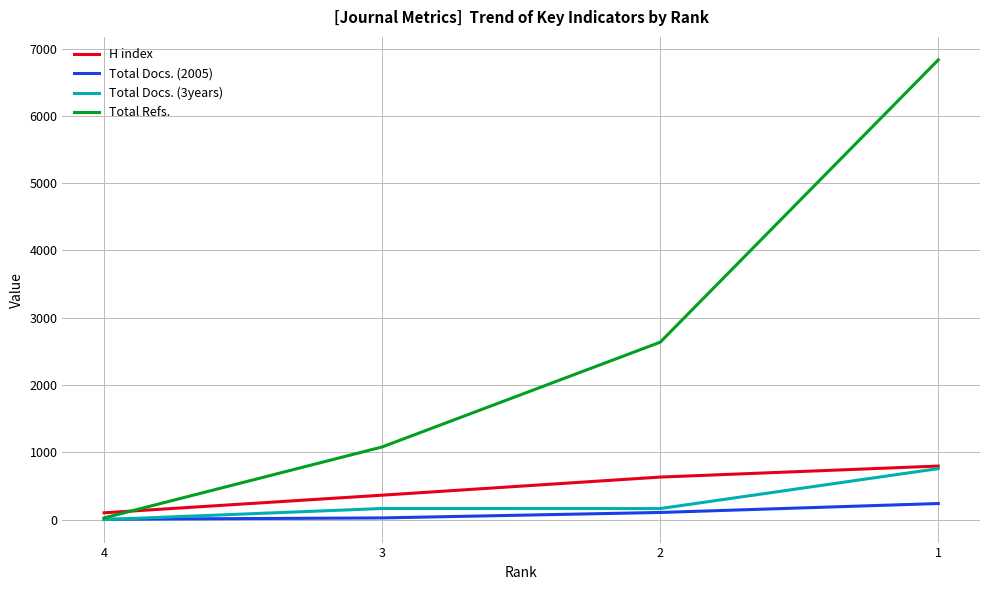

True or false: H index and Total Docs. (2005) cross at least once.

False